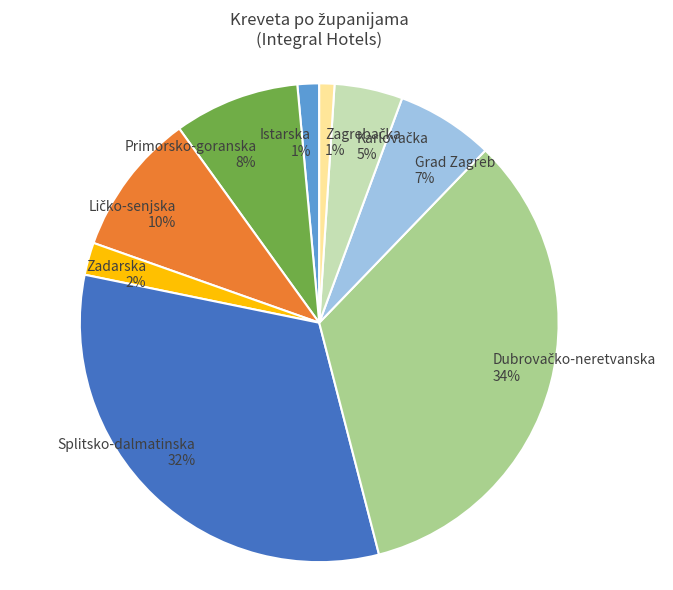

Is it true that Splitsko-dalmatinska is 41% of the pie?

False